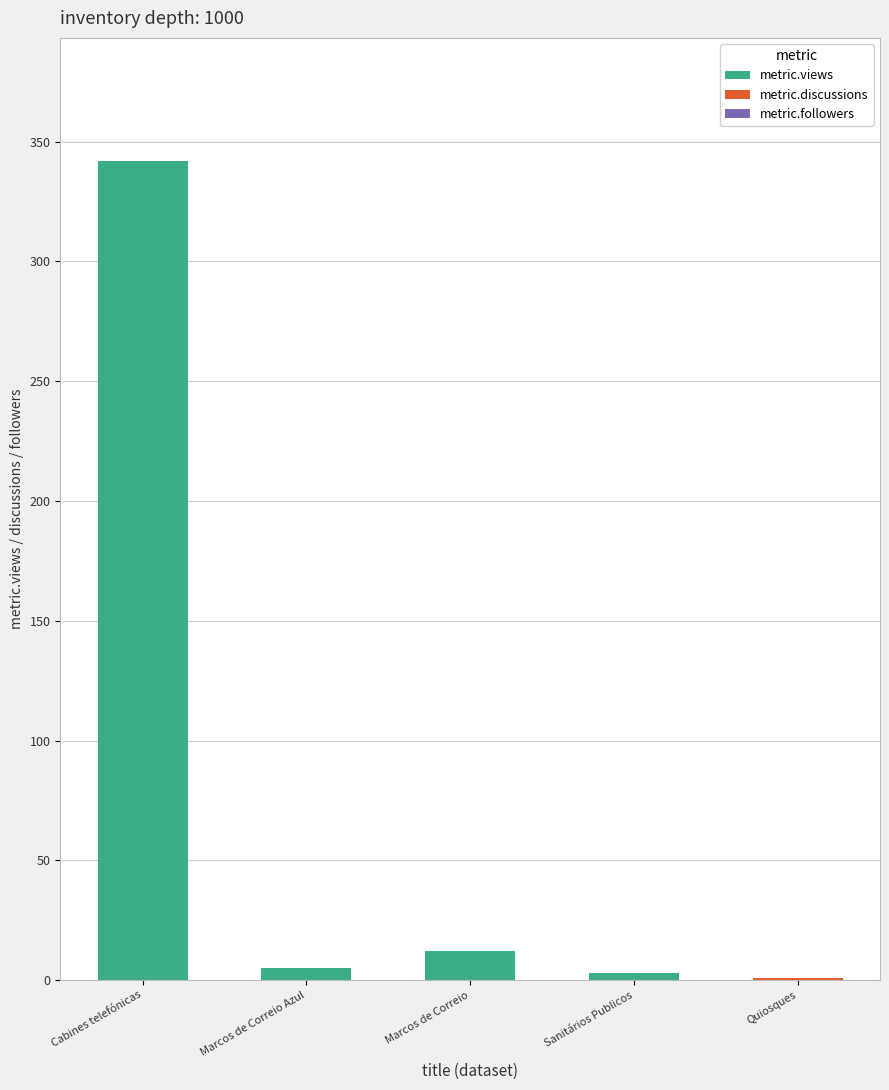

Is it true that metric.views equals 3 at Sanitários Publicos?

True